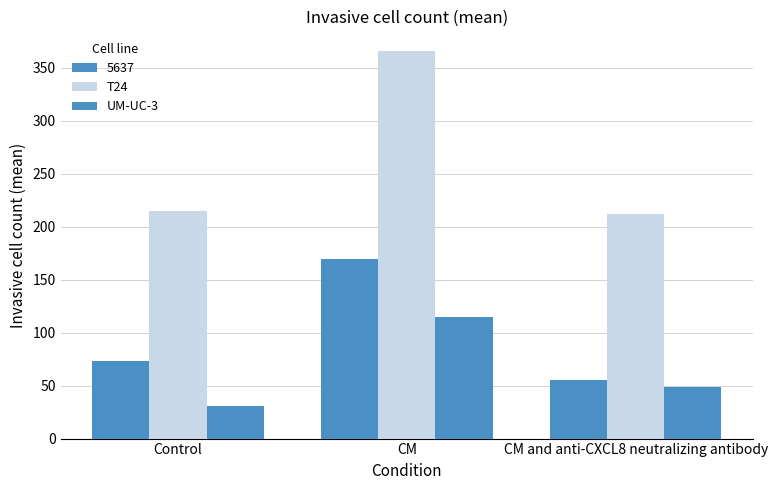

What is the difference between the T24 values at CM and CM and anti-CXCL8 neutralizing antibody?

154